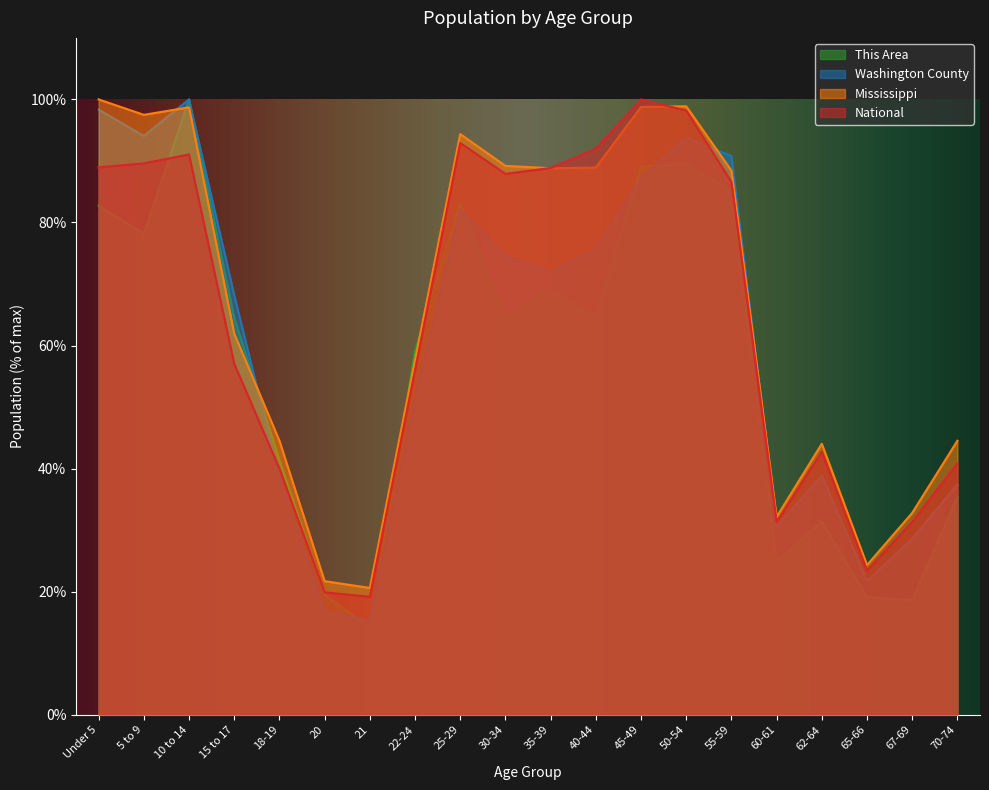

Count the number of data series in this chart.

4